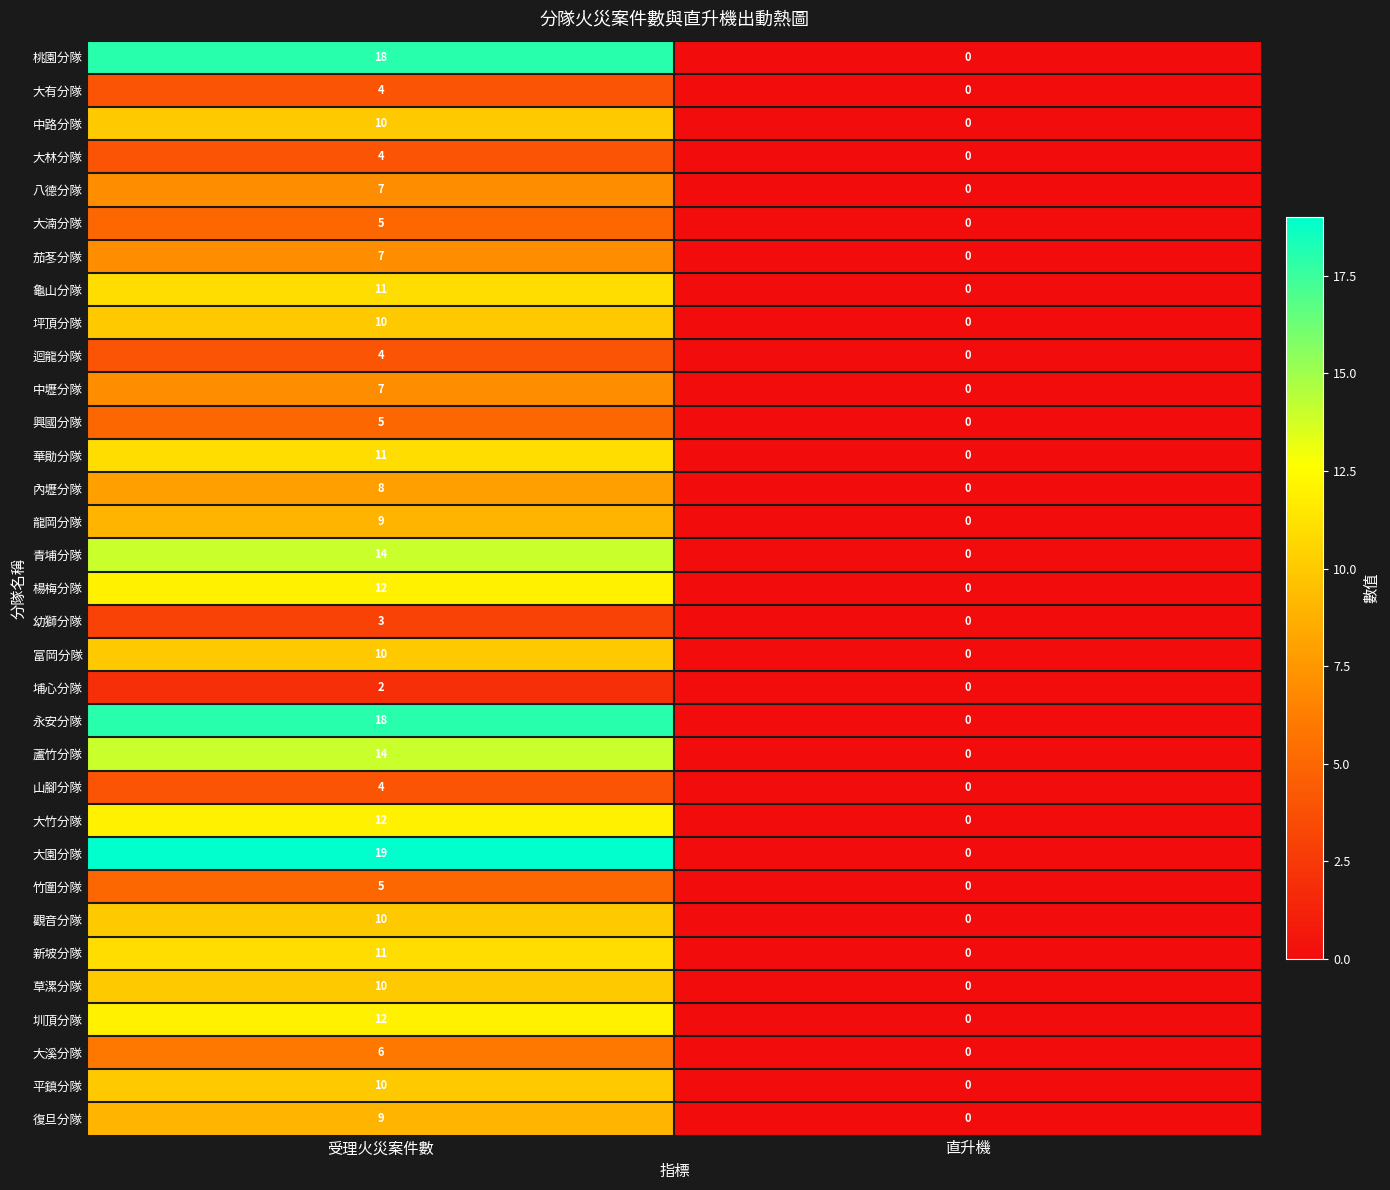

Is it true that 中壢分隊 equals 0 at 直升機?

True